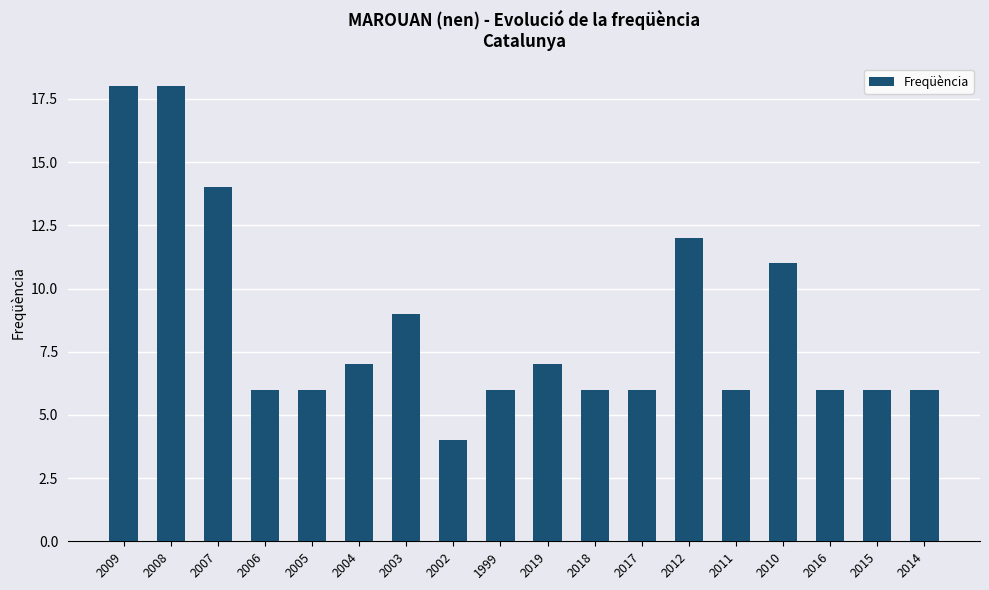

What position from the right is 2016?

3